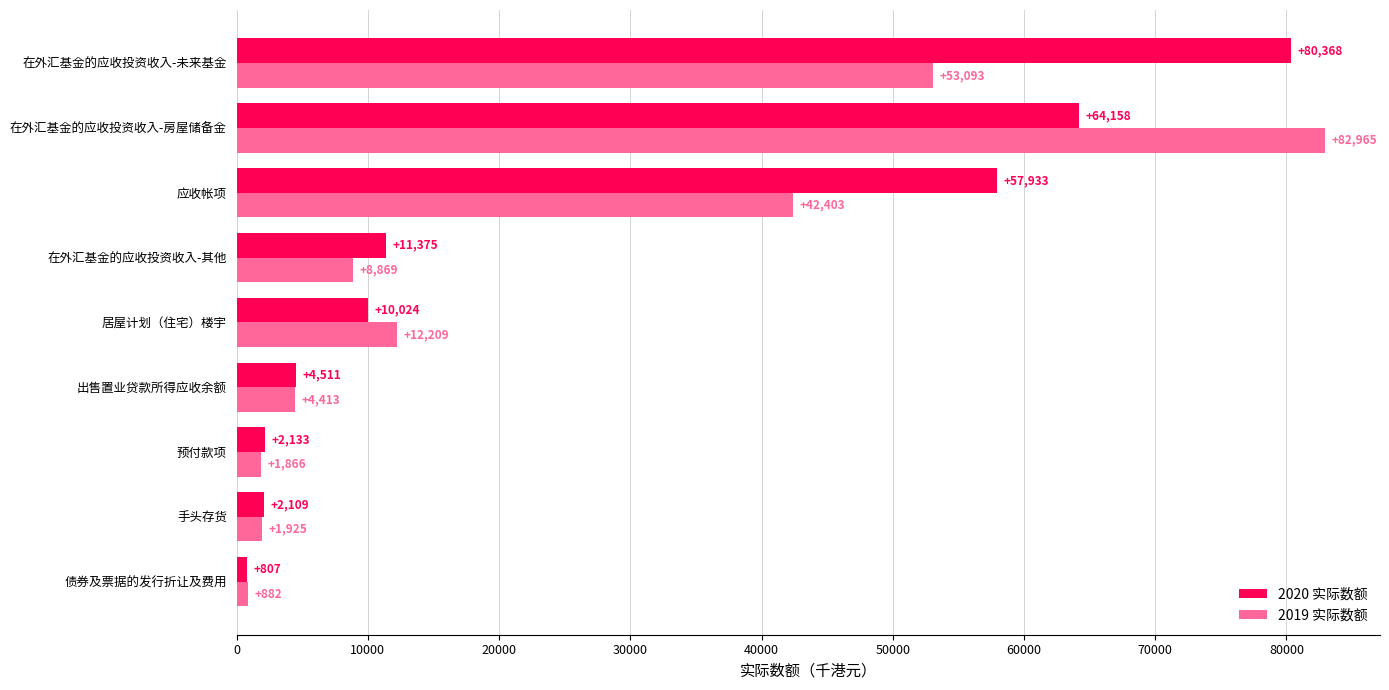

What is the sum of all 2019 实际数额 values?

208625